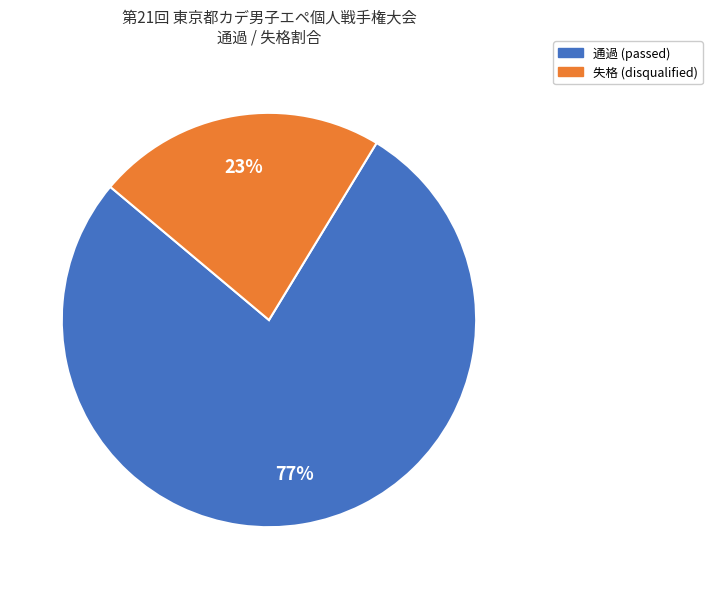

Rank the categories by value from lowest to highest.

失格, 通過